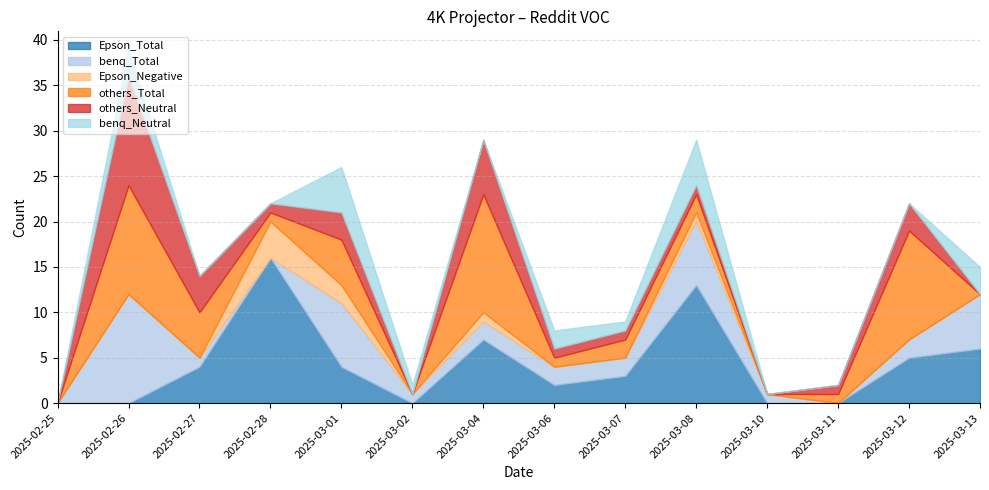

How many data points does each series have?

14